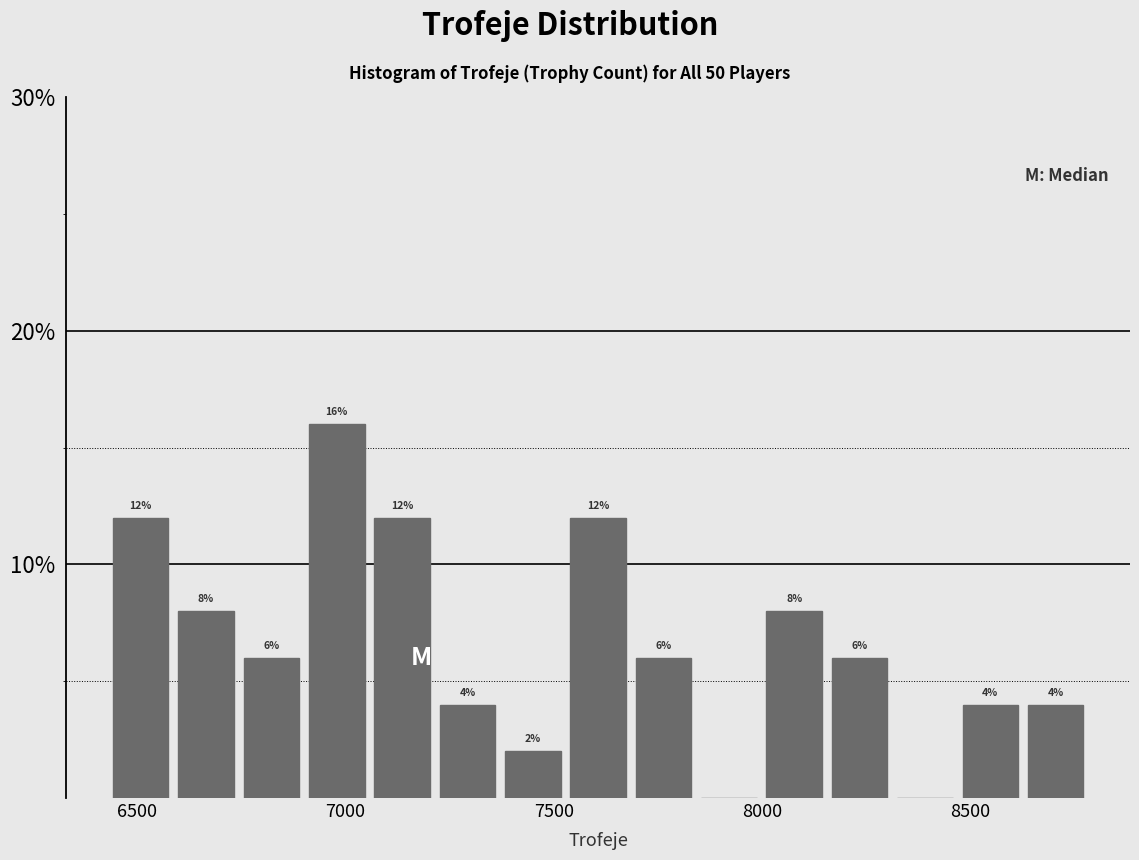

Read against the x-axis, roughly where is the centre of the tallest bar?

7000